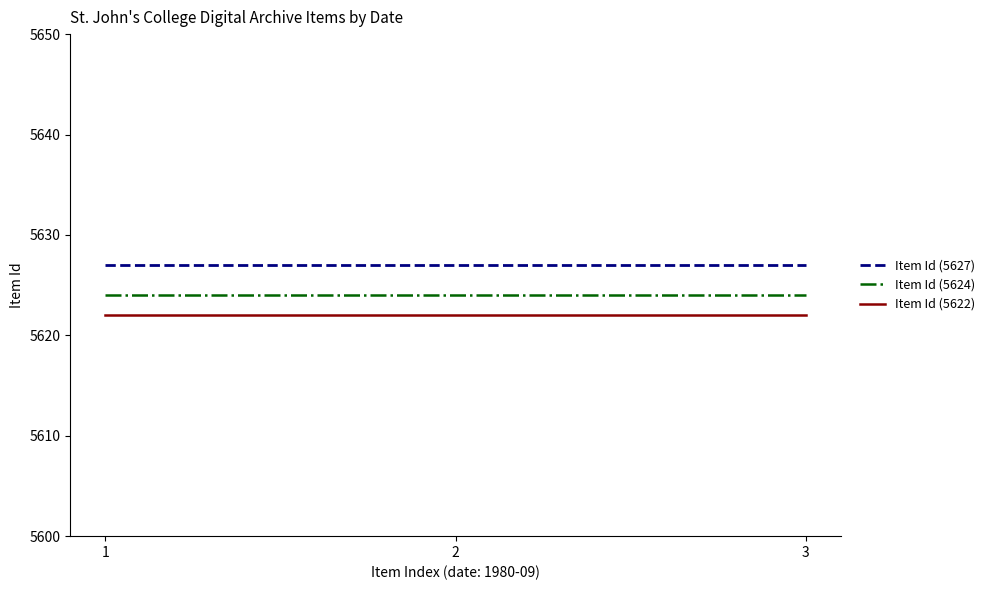

Rank the series by their average value, from highest to lowest.

Item Id (5627), Item Id (5624), Item Id (5622)